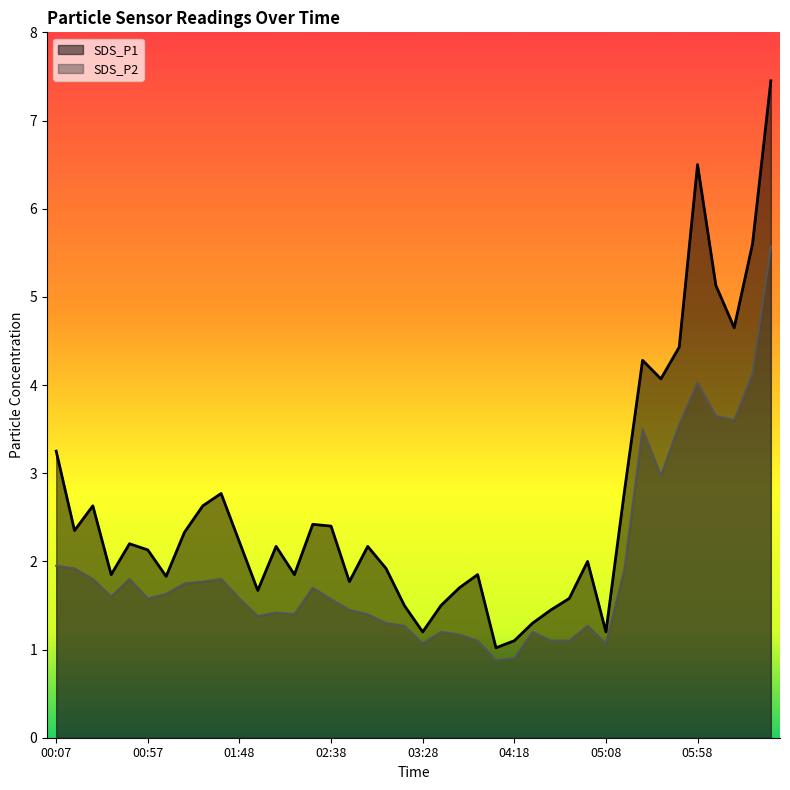

The value of SDS_P2 at 04:18 is 0.9. True or false?

True